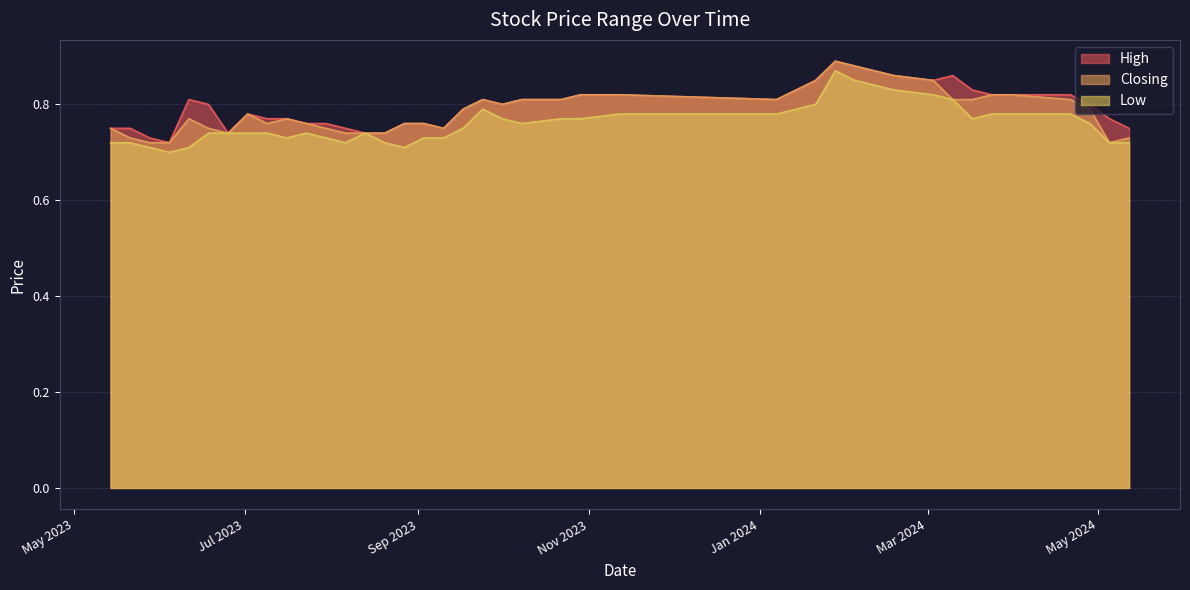

Rank the series at 04/06/2023 from lowest to highest value.

Low, High, Closing